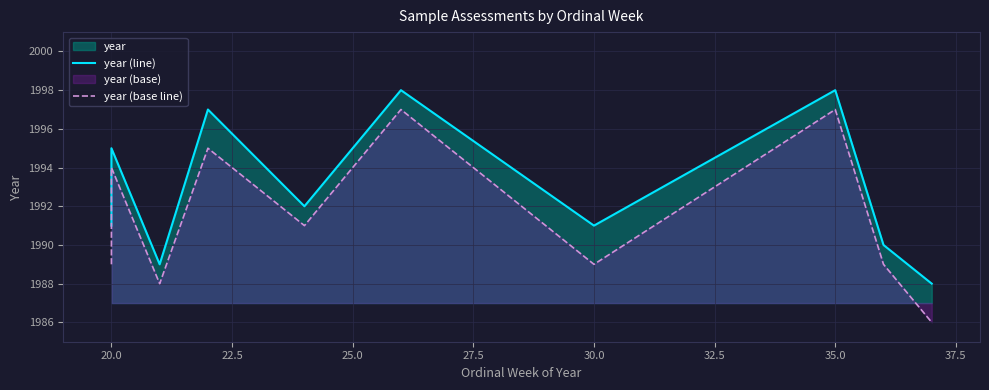

How many distinct data groups are displayed?

2